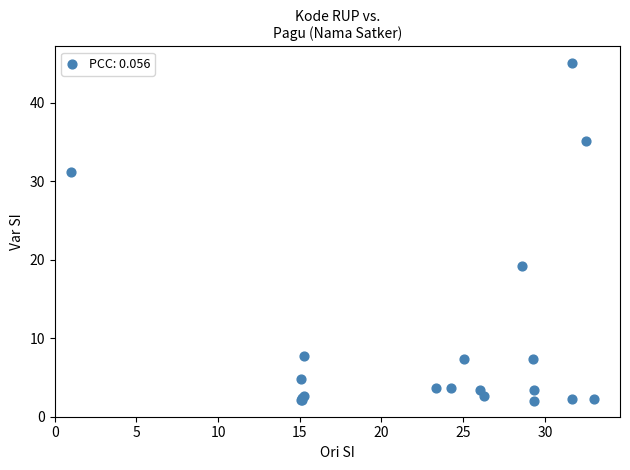

What Y value in the scatter plot is closest to 23?

19.3